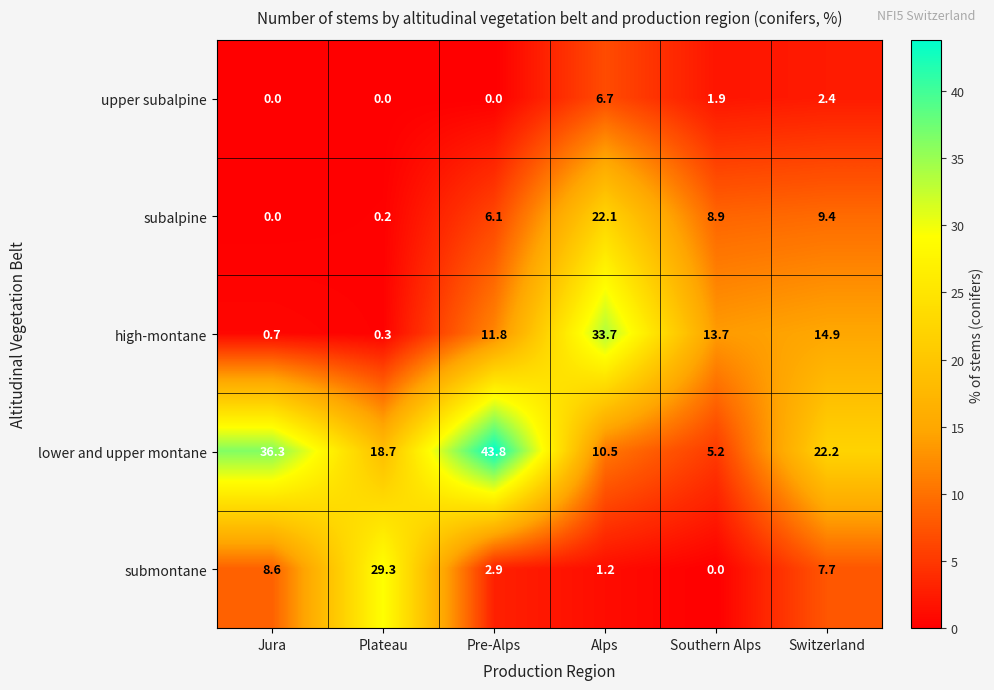

What is the spread (max minus min) of values at Switzerland?

19.8